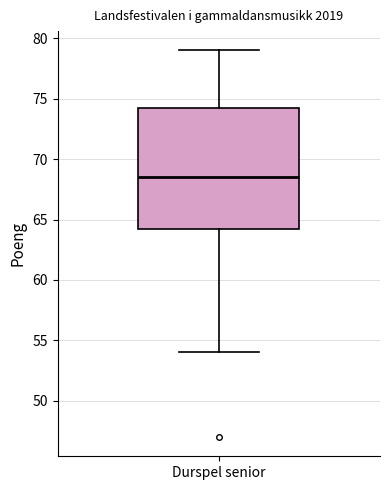

Where does the median line of the box for Durspel senior sit on the y-axis? The values are not printed on the chart, so give them approximately, as read against the axis.

68.5